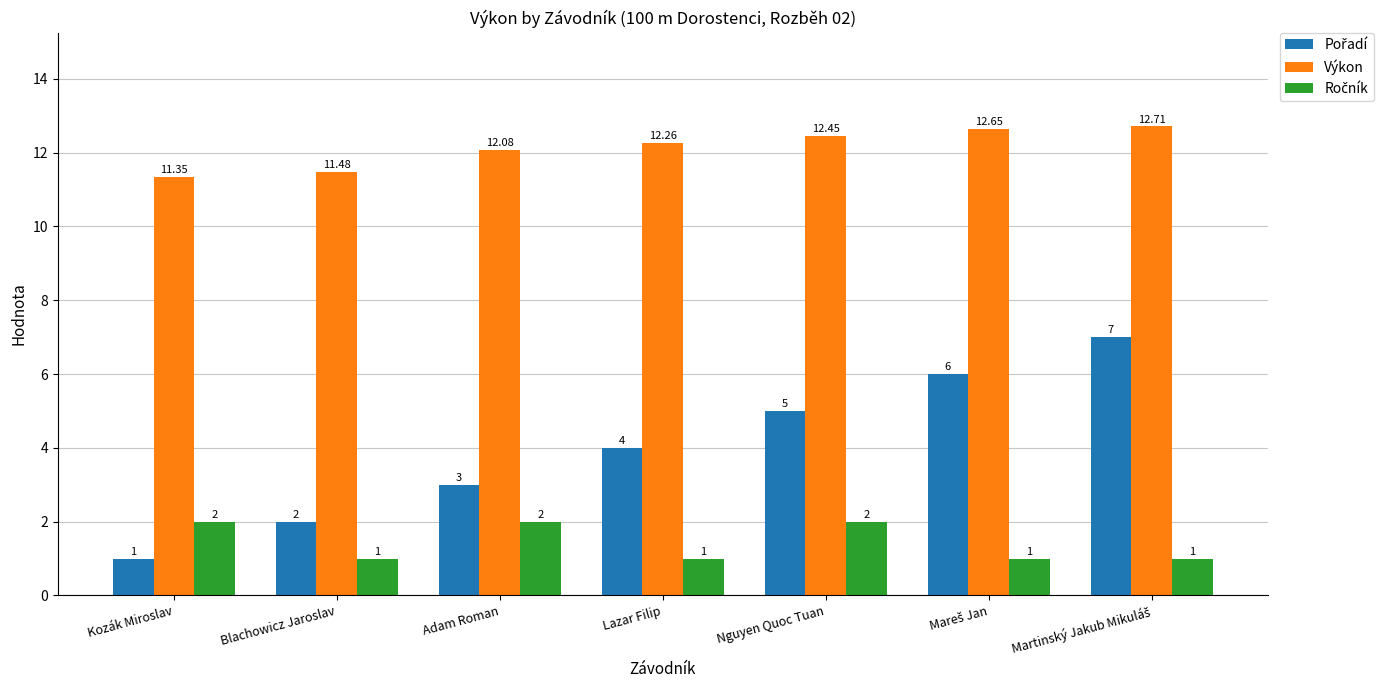

At which label does Výkon first exceed 12?

Adam Roman